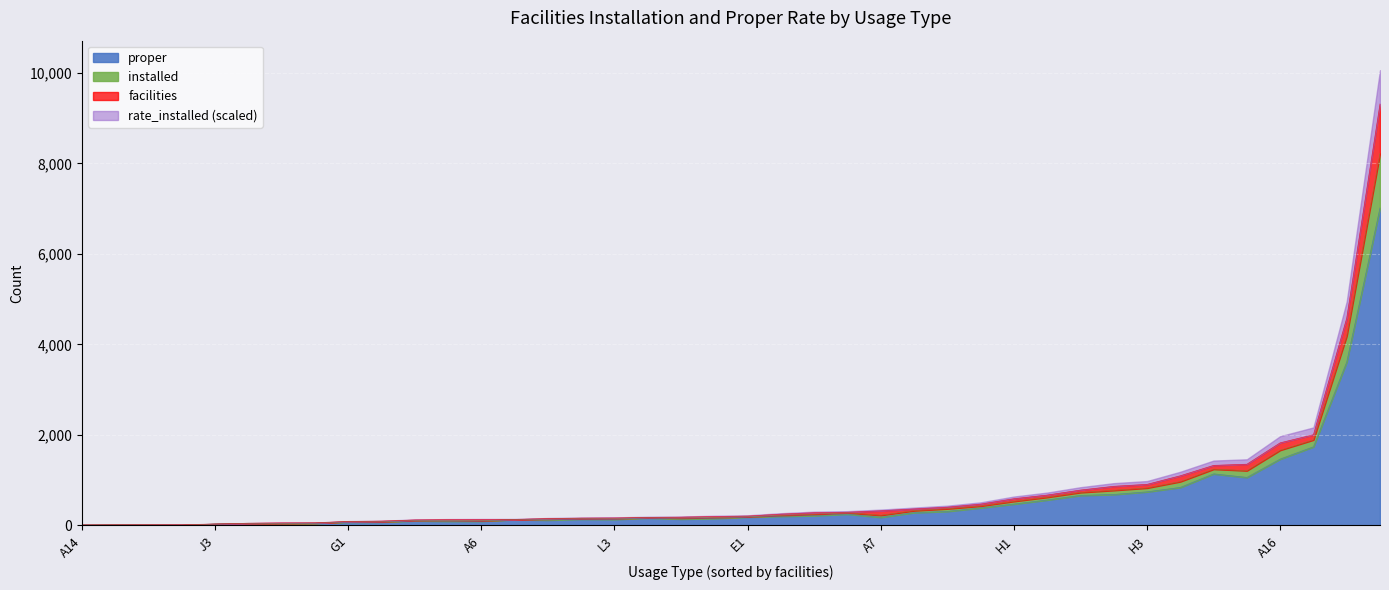

What is the maximum value for proper?

7018.0